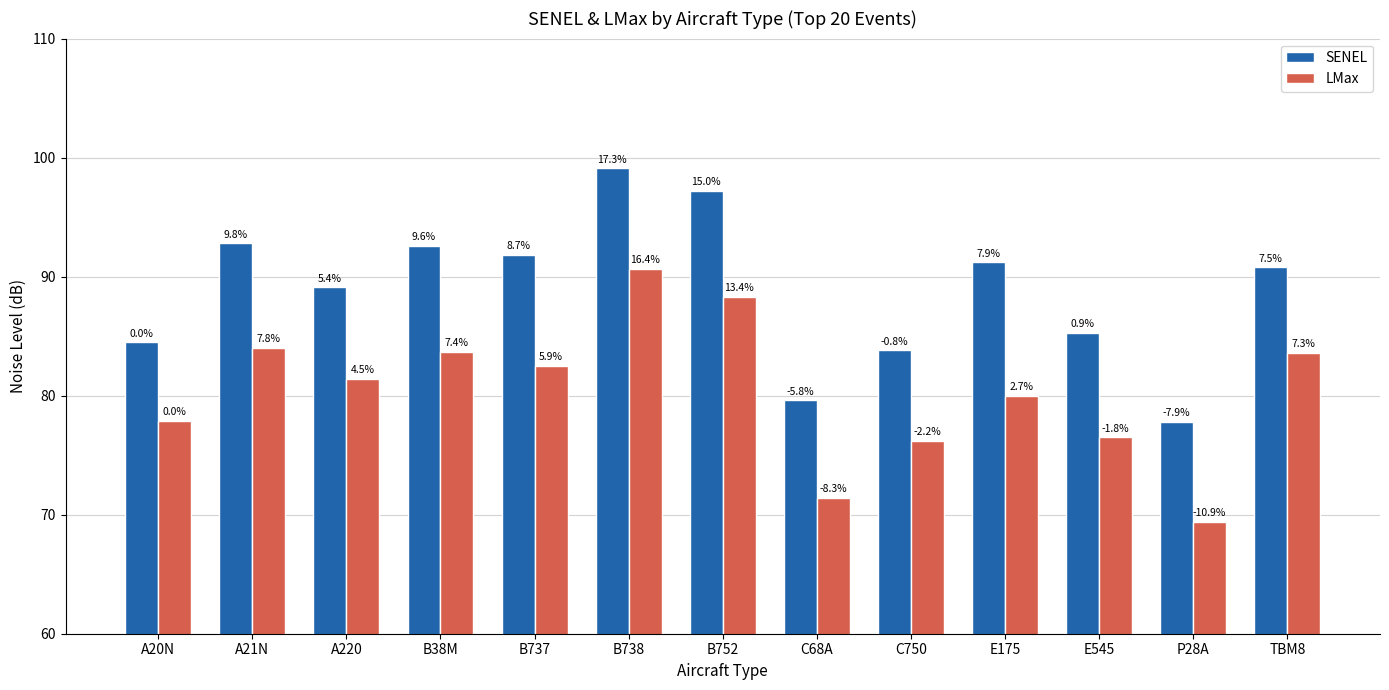

What are all the series names shown in the legend?

SENEL, LMax